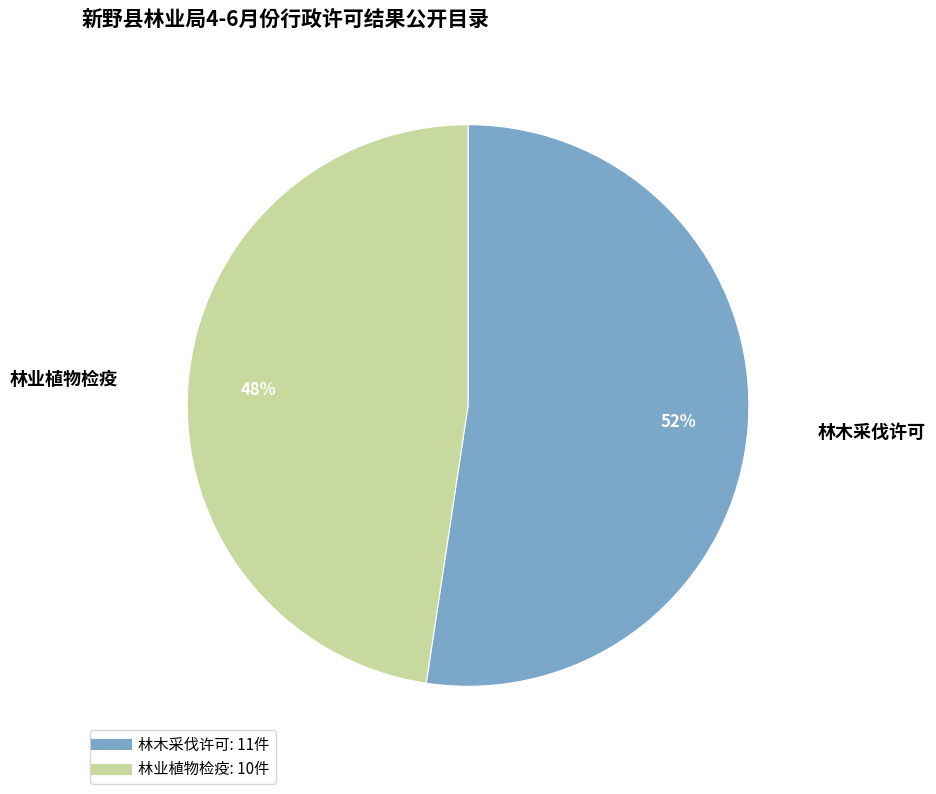

Which slice is the smallest?

林业植物检疫